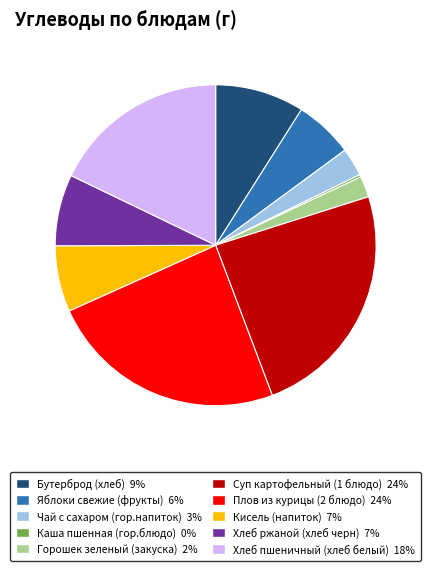

What is the ratio of the value at Горошек зеленый (закуска) to the value at Яблоки свежие (фрукты)?

0.4